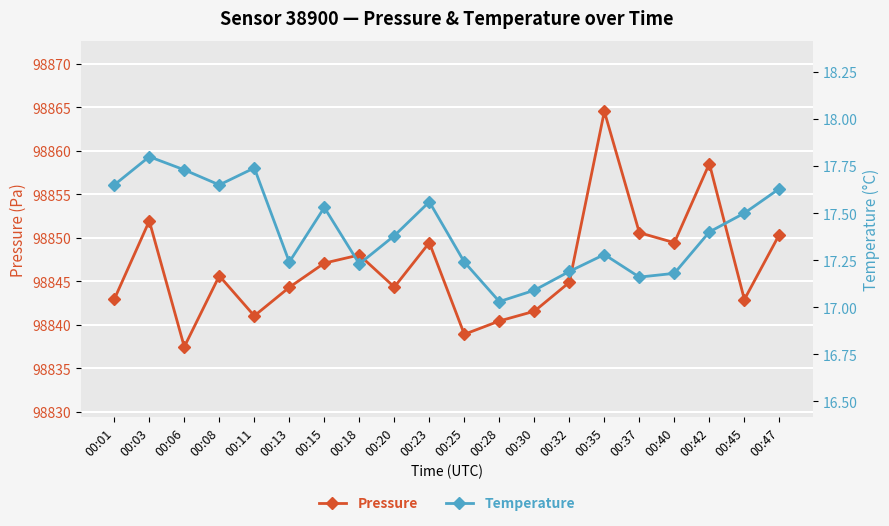

The Temperature series shows 17.6 at 00:08. True or false?

True